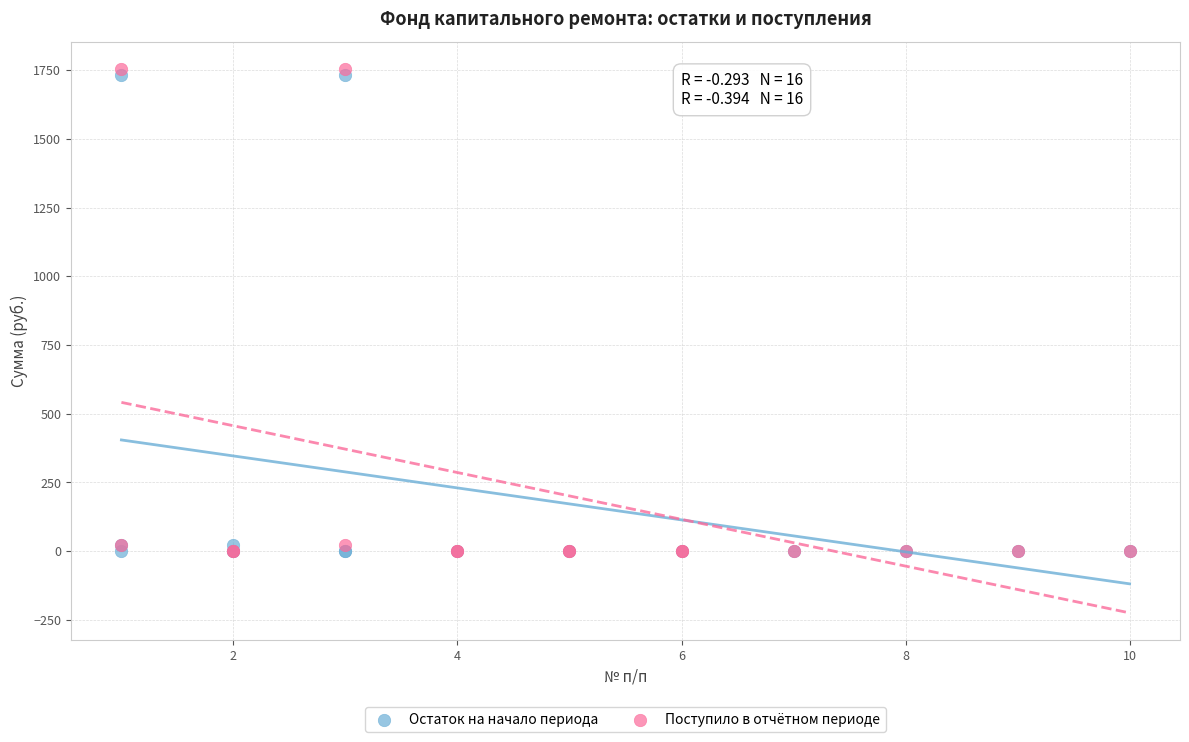

What are all the series names shown in the legend?

Остаток на начало периода, Поступило в отчётном периоде